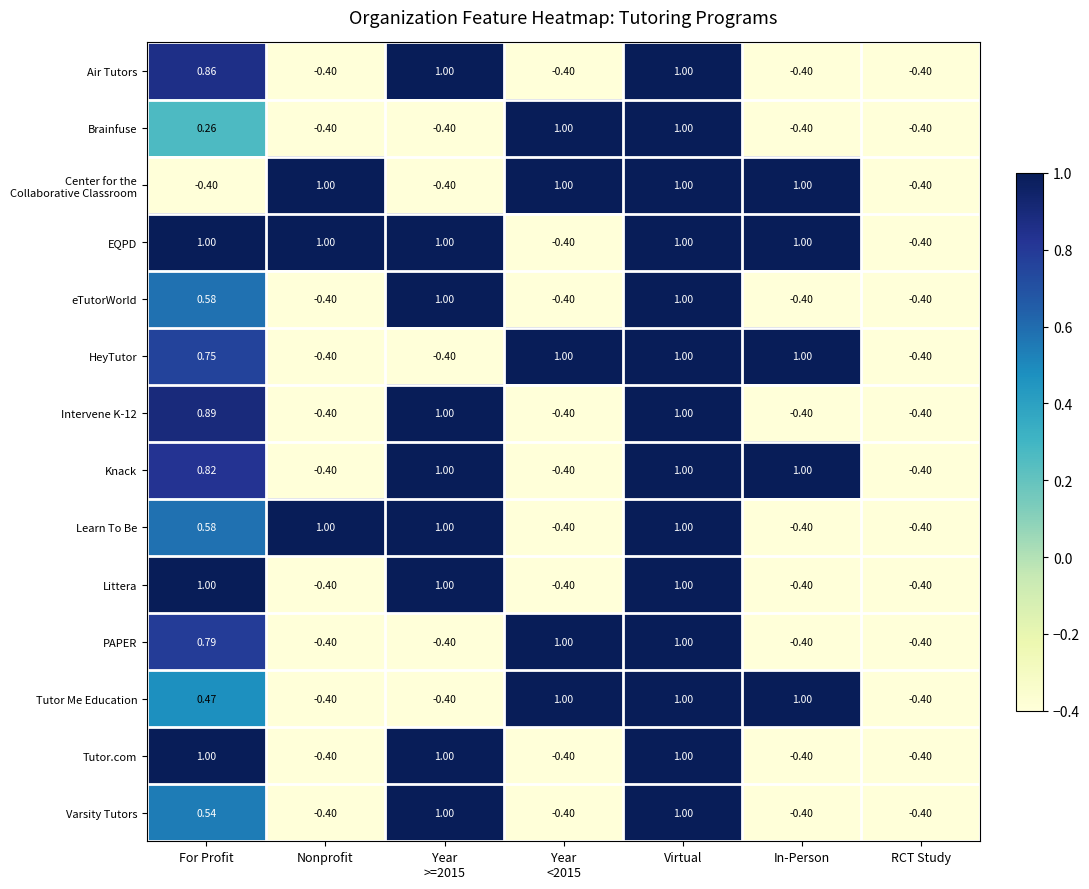

At which category is the sum across all series the highest?

Virtual